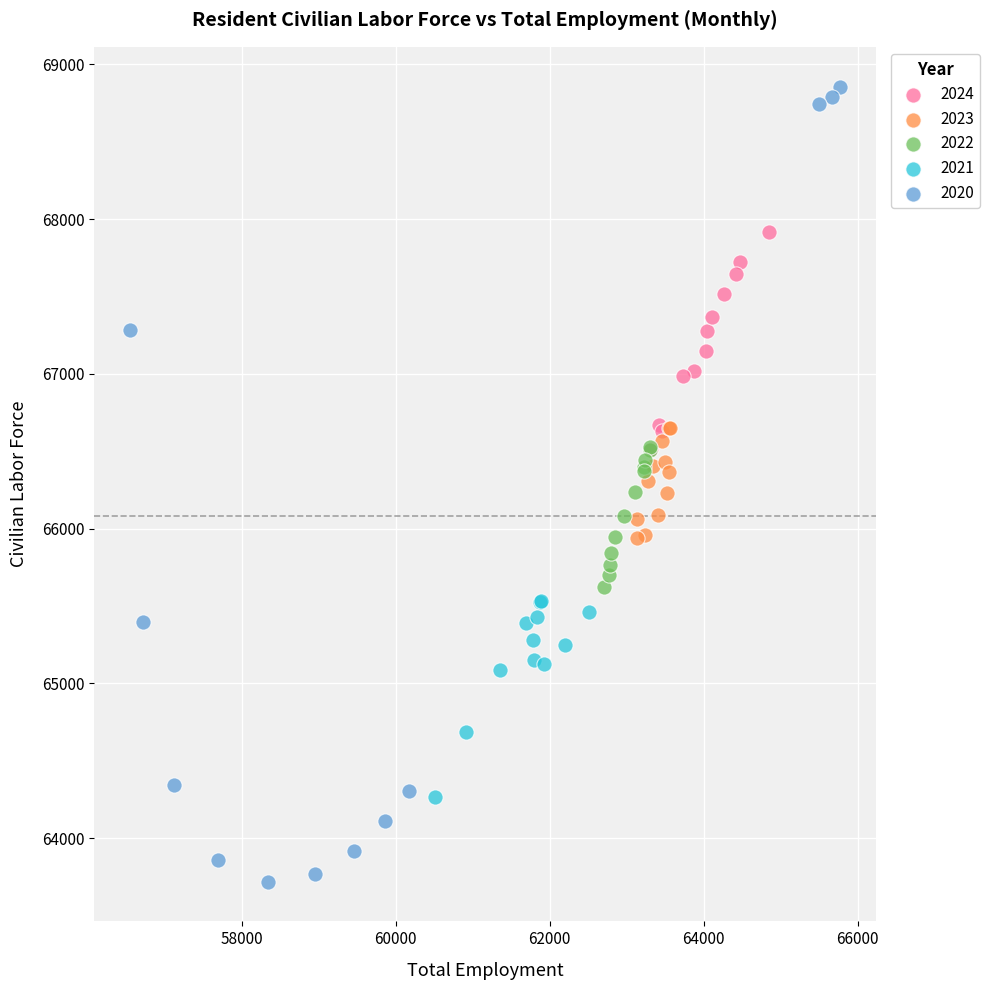

Which series contains the highest Y value?

2020